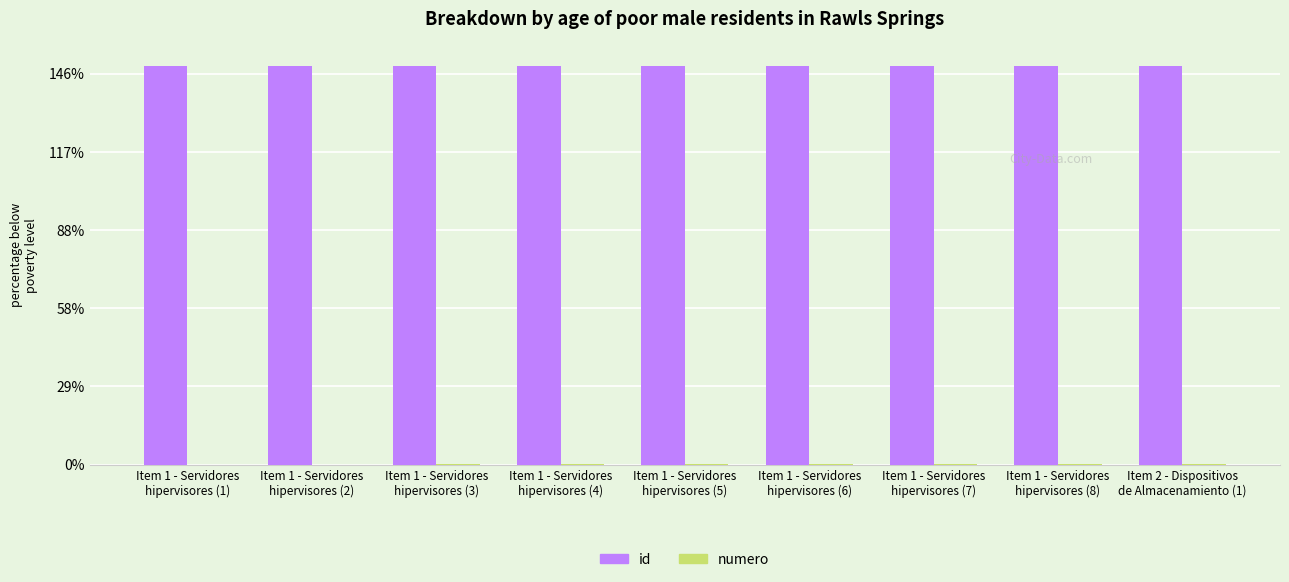

At which label is id closest to 25516?

Item 1 - Servidores
hipervisores (5)